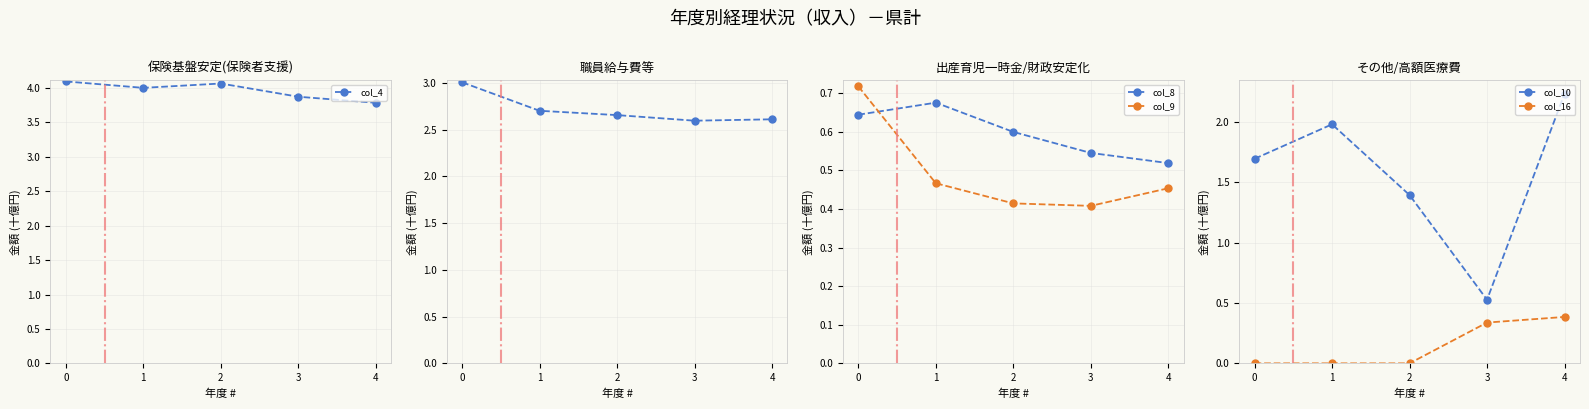

What is the value of the col_8 point at the 3rd from the left?

0.6